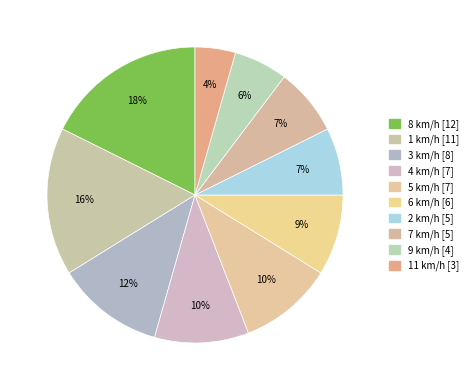

Does any single category account for the majority?

No